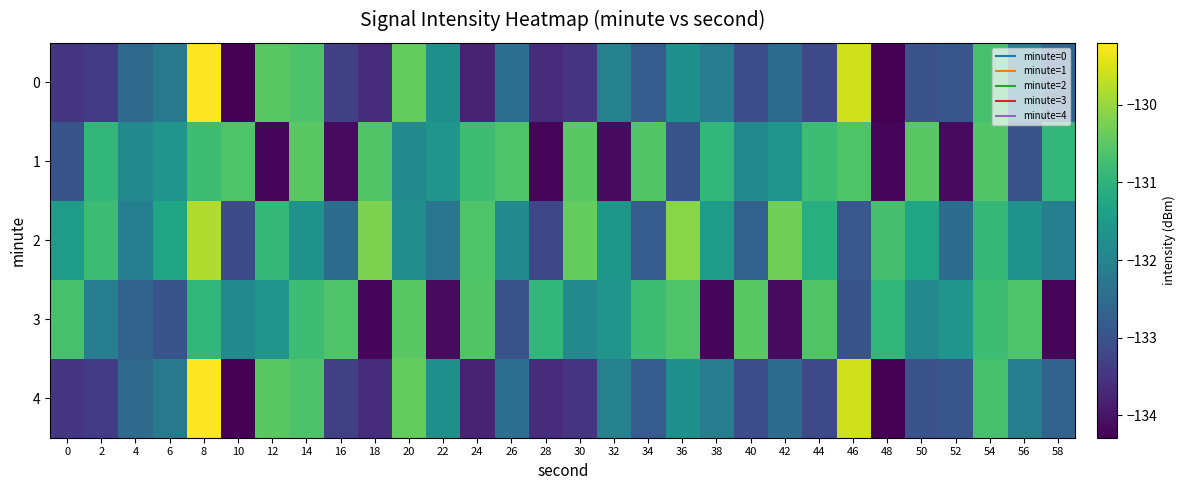

Which series has the largest total across all categories?

2